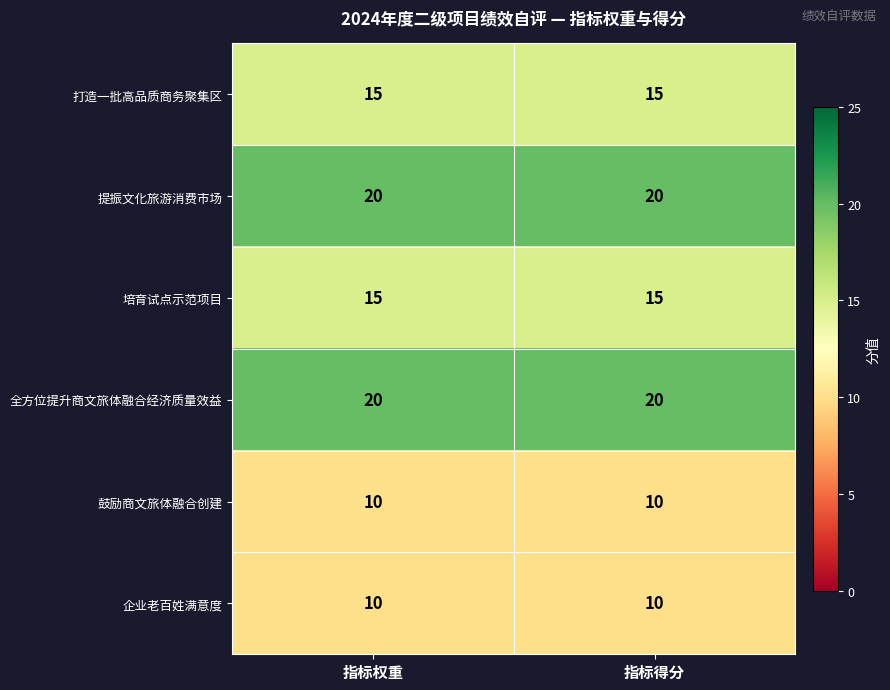

True or false: 培育试点示范项目 has a value of 15 at 指标权重.

True